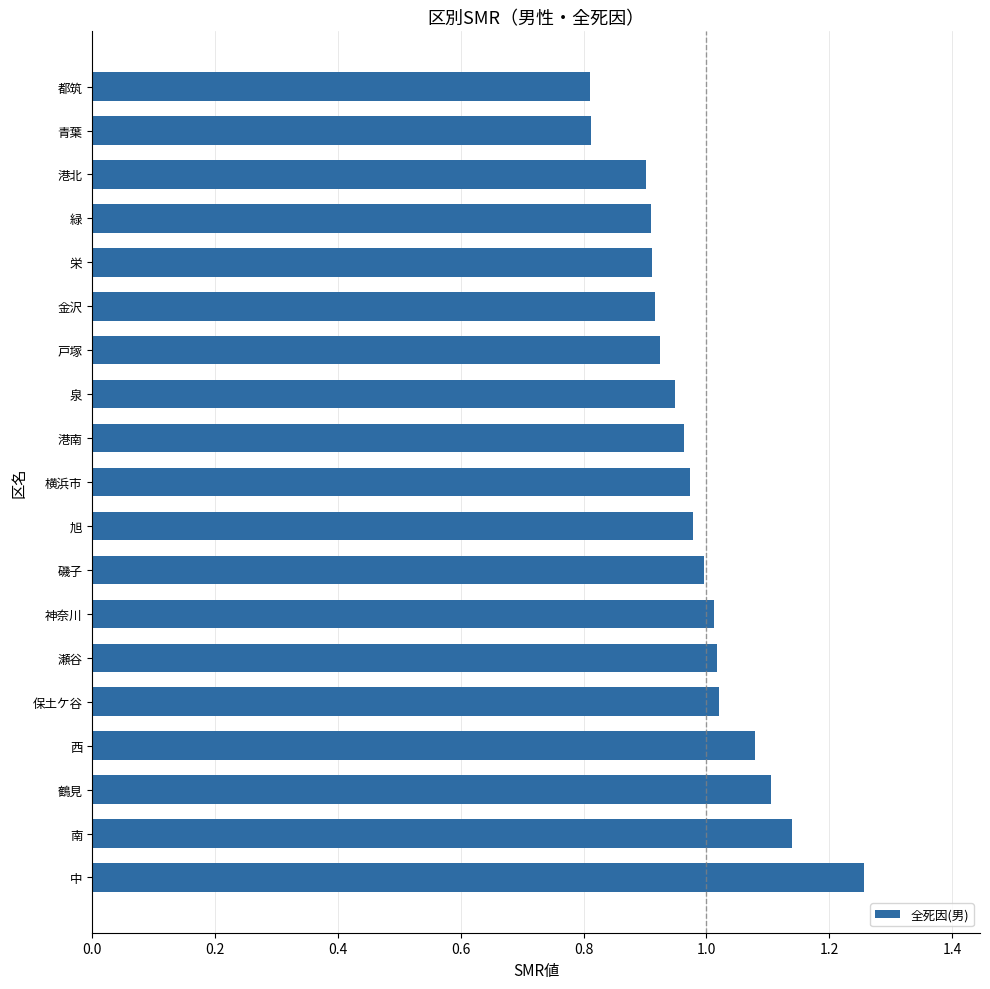

Does the chart contain stacked bars?

No